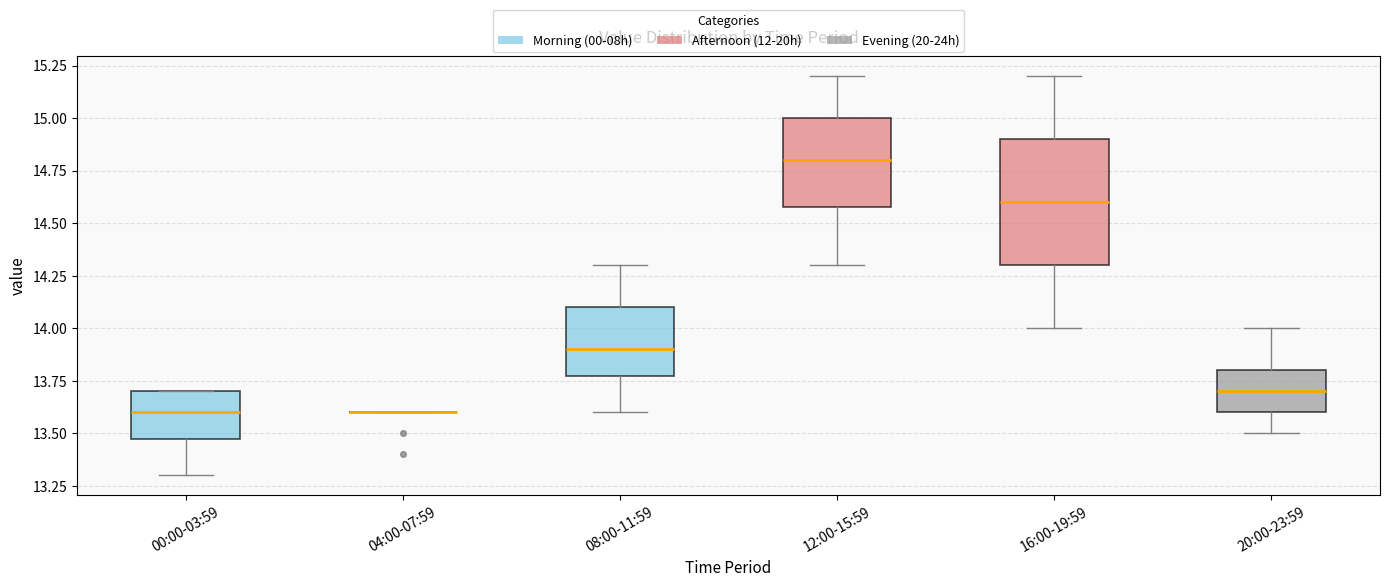

Where is the upper edge of the box for 16:00-19:59 on the y-axis? The values are not printed on the chart, so give them approximately, as read against the axis.

14.9